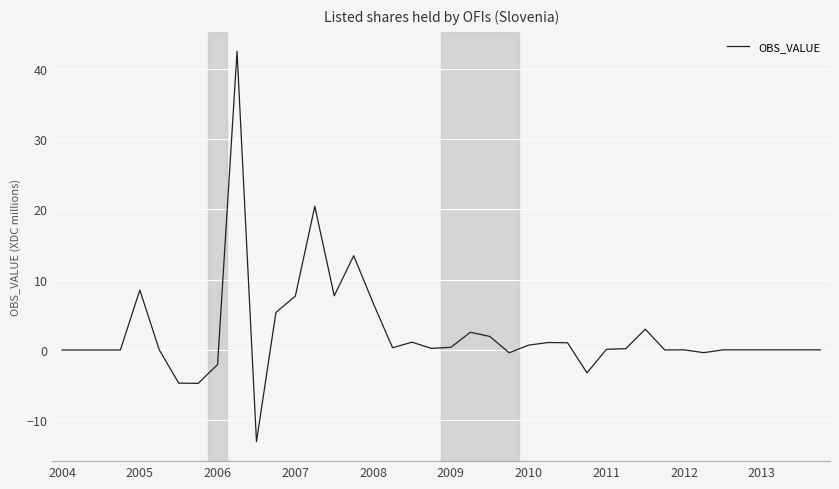

What is the difference between the maximum and minimum values?

55.6